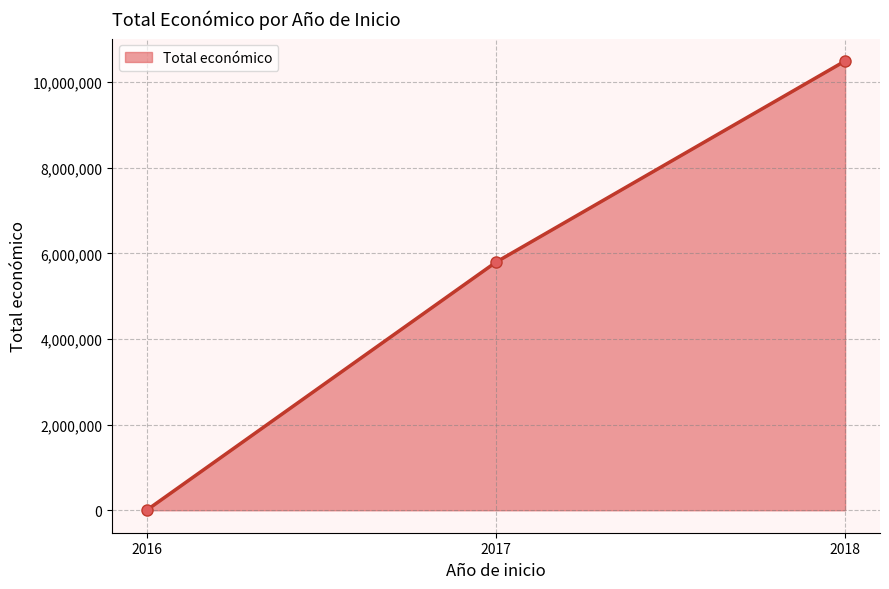

List the labels in order of value, largest first.

2018, 2017, 2016